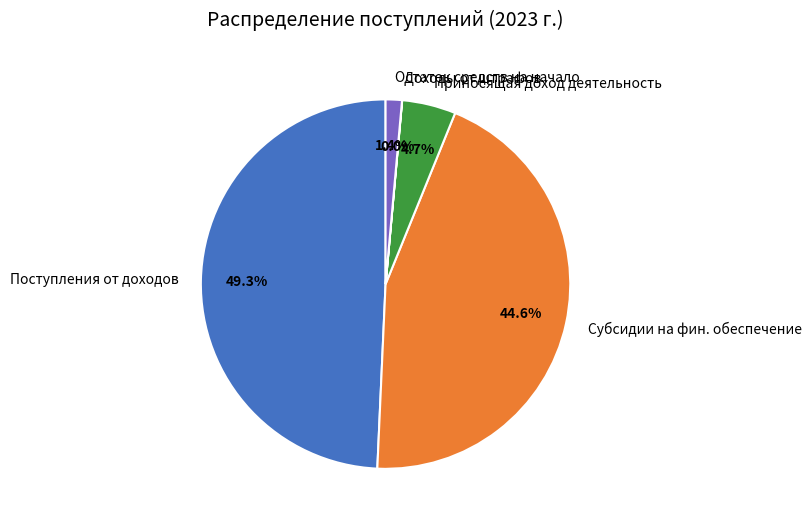

Does Субсидии на фин. обеспечение represent more than half of the total?

No